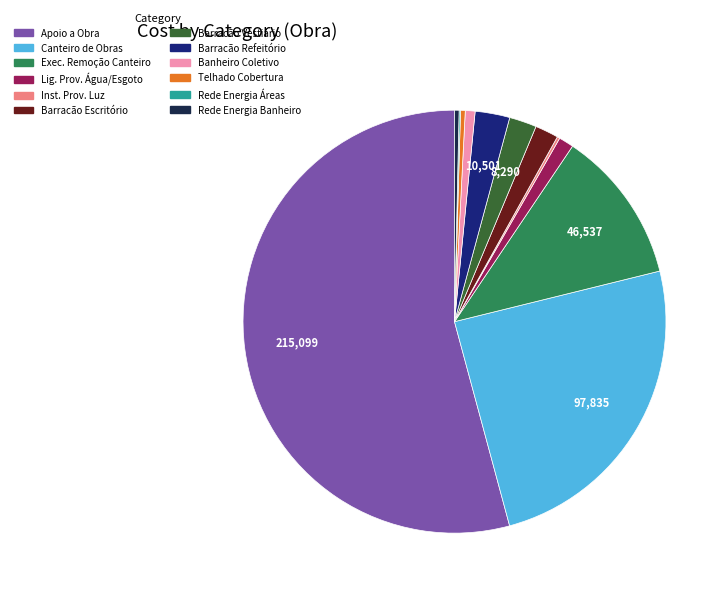

Which category has the biggest portion of the pie?

Apoio a Obra